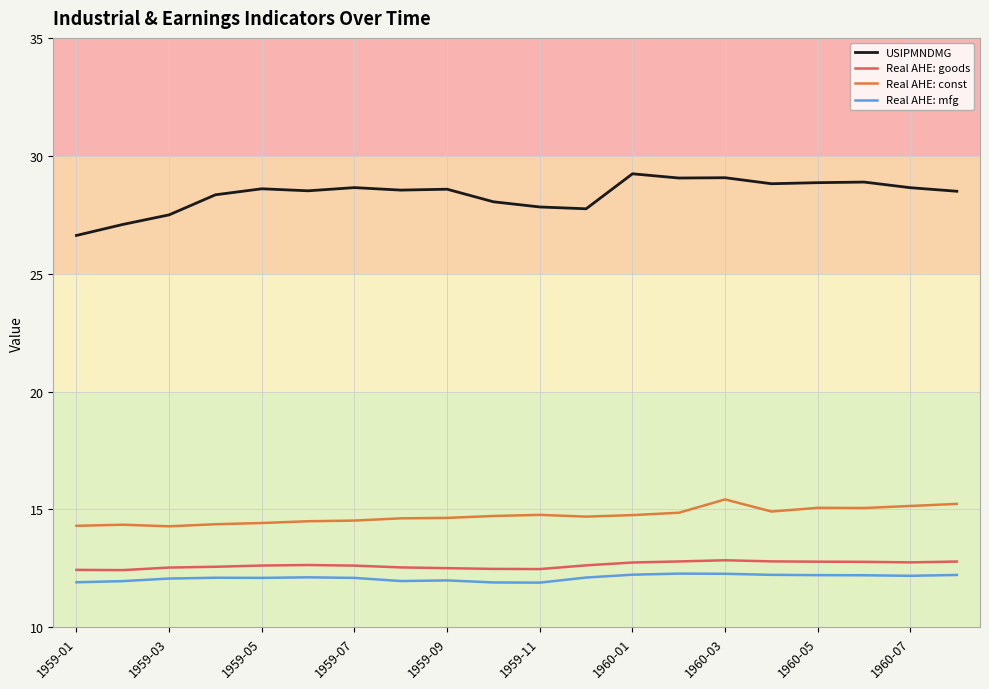

Which series has the largest total across all categories?

USIPMNDMG